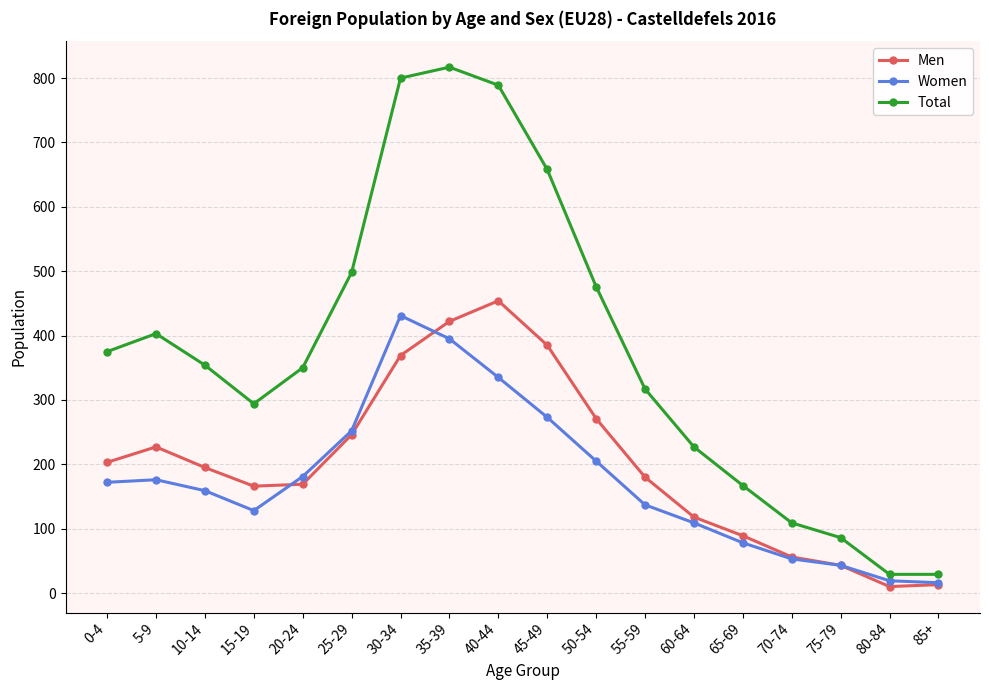

At which label does Men reach its peak?

40-44